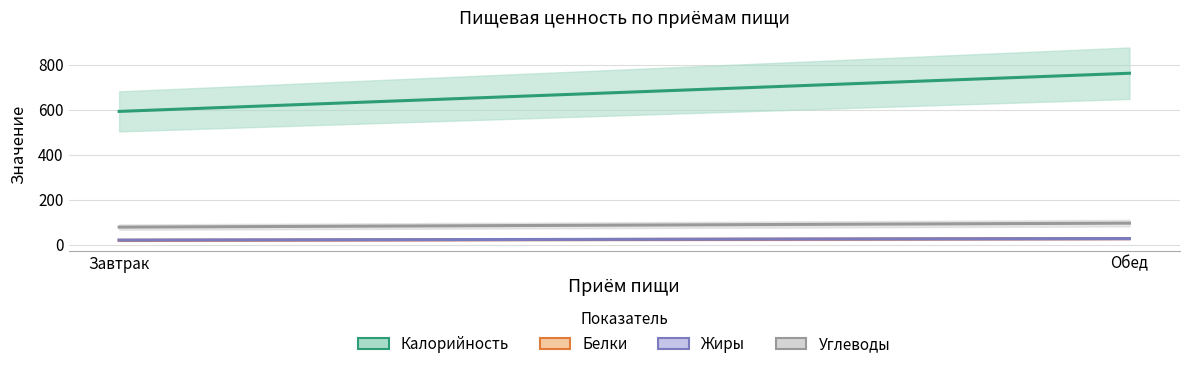

What is the difference between the Калорийность values at Завтрак and Обед?

169.3